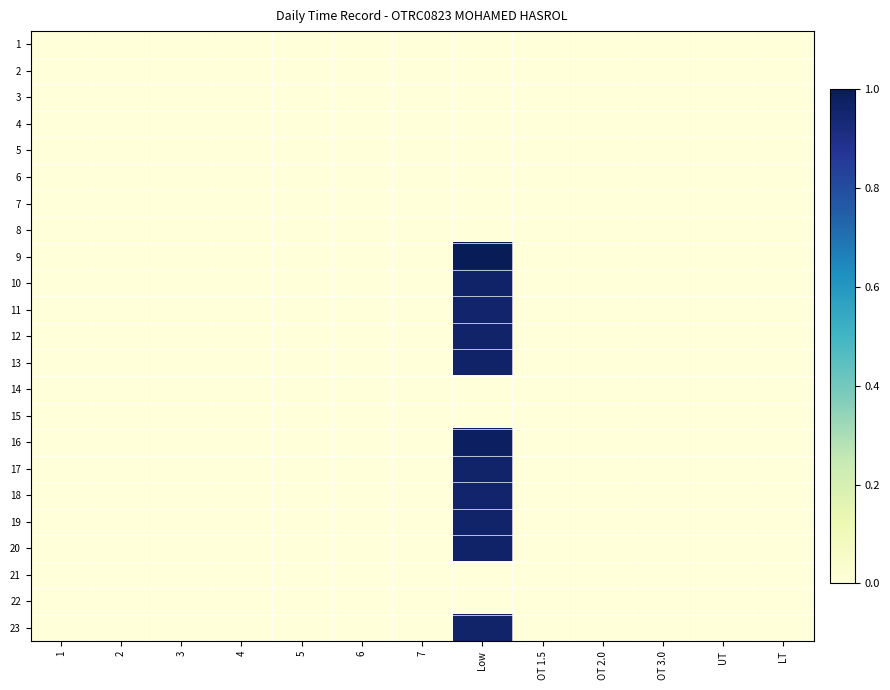

Reading right to left, extract all data points from this chart.

1: LT=0.0	UT=0.0	OT 3.0=0.0	OT 2.0=0.0	OT 1.5=0.0	Low=0.0	7=0.0	6=0.0	5=0.0	4=0.0	3=0.0	2=0.0	1=0.0
2: LT=0.0	UT=0.0	OT 3.0=0.0	OT 2.0=0.0	OT 1.5=0.0	Low=0.0	7=0.0	6=0.0	5=0.0	4=0.0	3=0.0	2=0.0	1=0.0
3: LT=0.0	UT=0.0	OT 3.0=0.0	OT 2.0=0.0	OT 1.5=0.0	Low=0.0	7=0.0	6=0.0	5=0.0	4=0.0	3=0.0	2=0.0	1=0.0
4: LT=0.0	UT=0.0	OT 3.0=0.0	OT 2.0=0.0	OT 1.5=0.0	Low=0.0	7=0.0	6=0.0	5=0.0	4=0.0	3=0.0	2=0.0	1=0.0
5: LT=0.0	UT=0.0	OT 3.0=0.0	OT 2.0=0.0	OT 1.5=0.0	Low=0.0	7=0.0	6=0.0	5=0.0	4=0.0	3=0.0	2=0.0	1=0.0
6: LT=0.0	UT=0.0	OT 3.0=0.0	OT 2.0=0.0	OT 1.5=0.0	Low=0.0	7=0.0	6=0.0	5=0.0	4=0.0	3=0.0	2=0.0	1=0.0
7: LT=0.0	UT=0.0	OT 3.0=0.0	OT 2.0=0.0	OT 1.5=0.0	Low=0.0	7=0.0	6=0.0	5=0.0	4=0.0	3=0.0	2=0.0	1=0.0
8: LT=0.0	UT=0.0	OT 3.0=0.0	OT 2.0=0.0	OT 1.5=0.0	Low=0.0	7=0.0	6=0.0	5=0.0	4=0.0	3=0.0	2=0.0	1=0.0
9: LT=0.0	UT=0.0	OT 3.0=0.0	OT 2.0=0.0	OT 1.5=0.0	Low=1.0	7=0.0	6=0.0	5=0.0	4=0.0	3=0.0	2=0.0	1=0.0
10: LT=0.0	UT=0.0	OT 3.0=0.0	OT 2.0=0.0	OT 1.5=0.0	Low=1.0	7=0.0	6=0.0	5=0.0	4=0.0	3=0.0	2=0.0	1=0.0
11: LT=0.0	UT=0.0	OT 3.0=0.0	OT 2.0=0.0	OT 1.5=0.0	Low=1.0	7=0.0	6=0.0	5=0.0	4=0.0	3=0.0	2=0.0	1=0.0
12: LT=0.0	UT=0.0	OT 3.0=0.0	OT 2.0=0.0	OT 1.5=0.0	Low=1.0	7=0.0	6=0.0	5=0.0	4=0.0	3=0.0	2=0.0	1=0.0
13: LT=0.0	UT=0.0	OT 3.0=0.0	OT 2.0=0.0	OT 1.5=0.0	Low=1.0	7=0.0	6=0.0	5=0.0	4=0.0	3=0.0	2=0.0	1=0.0
14: LT=0.0	UT=0.0	OT 3.0=0.0	OT 2.0=0.0	OT 1.5=0.0	Low=0.0	7=0.0	6=0.0	5=0.0	4=0.0	3=0.0	2=0.0	1=0.0
15: LT=0.0	UT=0.0	OT 3.0=0.0	OT 2.0=0.0	OT 1.5=0.0	Low=0.0	7=0.0	6=0.0	5=0.0	4=0.0	3=0.0	2=0.0	1=0.0
16: LT=0.0	UT=0.0	OT 3.0=0.0	OT 2.0=0.0	OT 1.5=0.0	Low=1.0	7=0.0	6=0.0	5=0.0	4=0.0	3=0.0	2=0.0	1=0.0
17: LT=0.0	UT=0.0	OT 3.0=0.0	OT 2.0=0.0	OT 1.5=0.0	Low=1.0	7=0.0	6=0.0	5=0.0	4=0.0	3=0.0	2=0.0	1=0.0
18: LT=0.0	UT=0.0	OT 3.0=0.0	OT 2.0=0.0	OT 1.5=0.0	Low=1.0	7=0.0	6=0.0	5=0.0	4=0.0	3=0.0	2=0.0	1=0.0
19: LT=0.0	UT=0.0	OT 3.0=0.0	OT 2.0=0.0	OT 1.5=0.0	Low=1.0	7=0.0	6=0.0	5=0.0	4=0.0	3=0.0	2=0.0	1=0.0
20: LT=0.0	UT=0.0	OT 3.0=0.0	OT 2.0=0.0	OT 1.5=0.0	Low=1.0	7=0.0	6=0.0	5=0.0	4=0.0	3=0.0	2=0.0	1=0.0
21: LT=0.0	UT=0.0	OT 3.0=0.0	OT 2.0=0.0	OT 1.5=0.0	Low=0.0	7=0.0	6=0.0	5=0.0	4=0.0	3=0.0	2=0.0	1=0.0
22: LT=0.0	UT=0.0	OT 3.0=0.0	OT 2.0=0.0	OT 1.5=0.0	Low=0.0	7=0.0	6=0.0	5=0.0	4=0.0	3=0.0	2=0.0	1=0.0
23: LT=0.0	UT=0.0	OT 3.0=0.0	OT 2.0=0.0	OT 1.5=0.0	Low=1.0	7=0.0	6=0.0	5=0.0	4=0.0	3=0.0	2=0.0	1=0.0